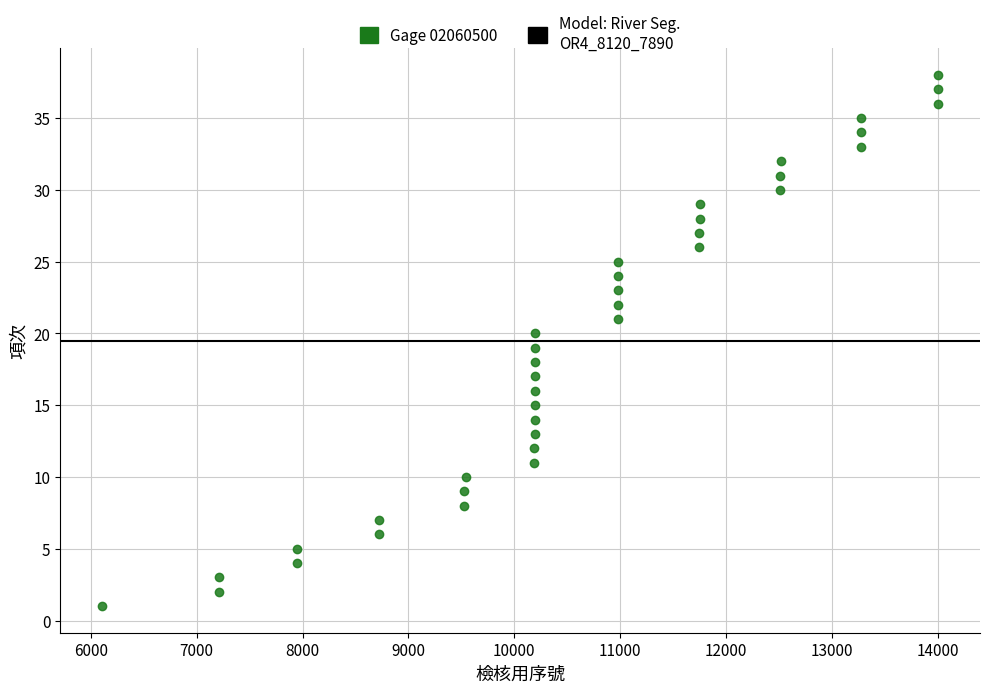

What is the range of X values (max minus min)?

7899